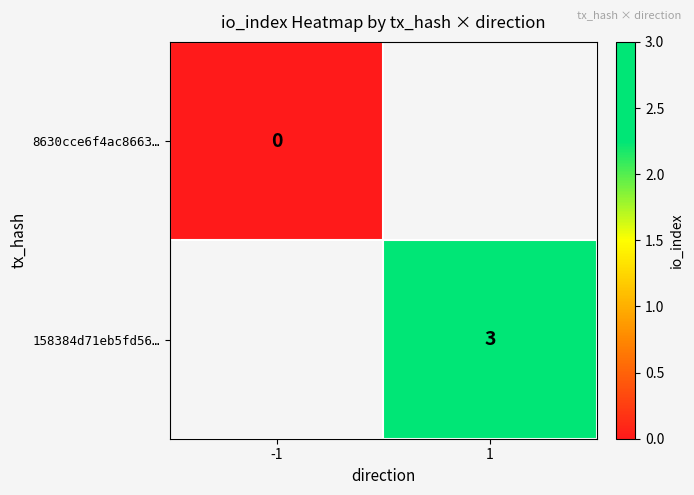

True or false: 158384d71eb5fd56… has a value of 3 at 1.

True